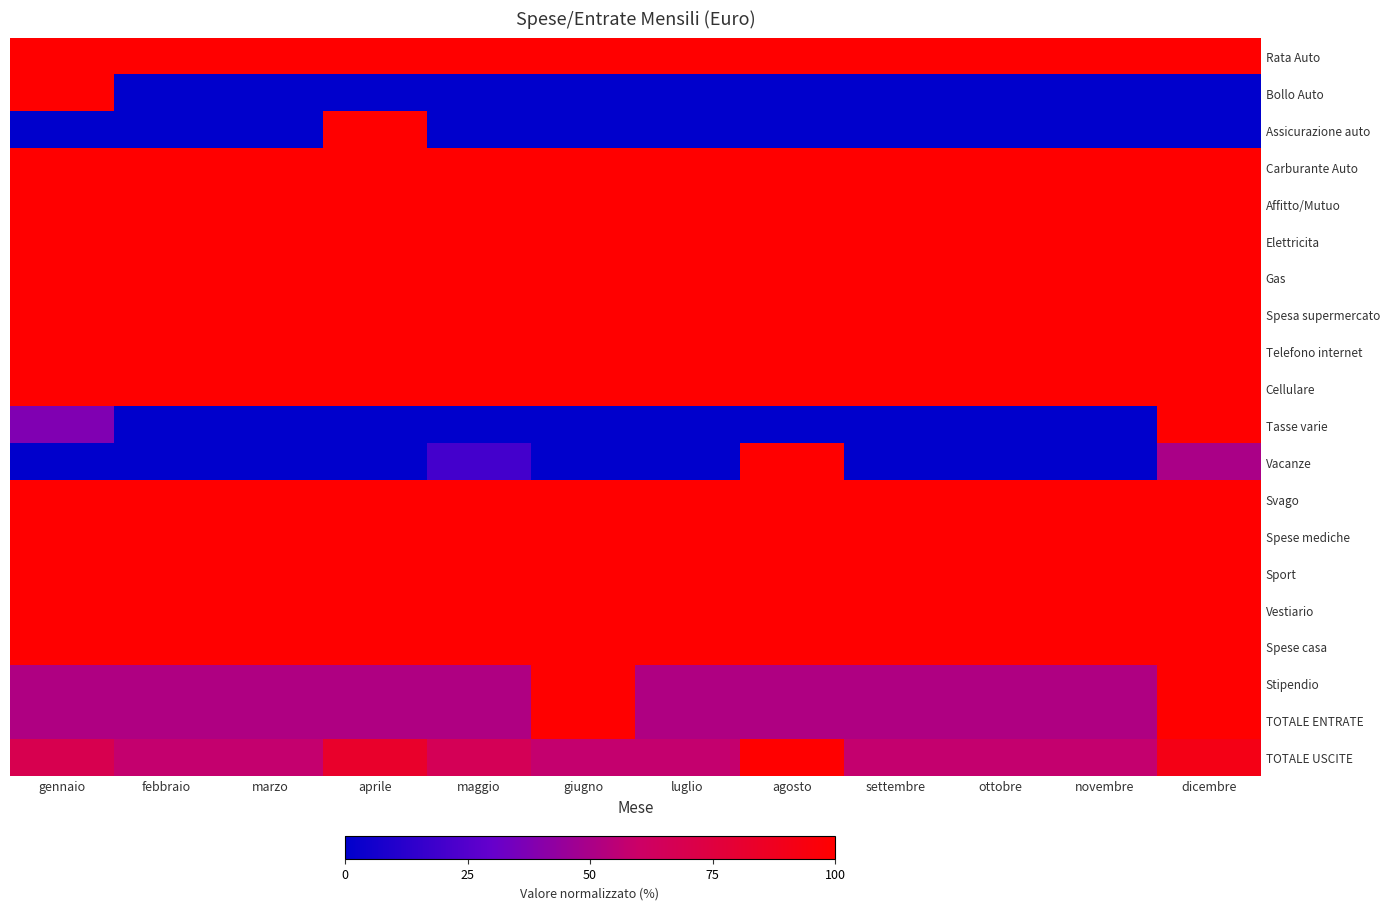

What is the spread (max minus min) of values at settembre?

100.0